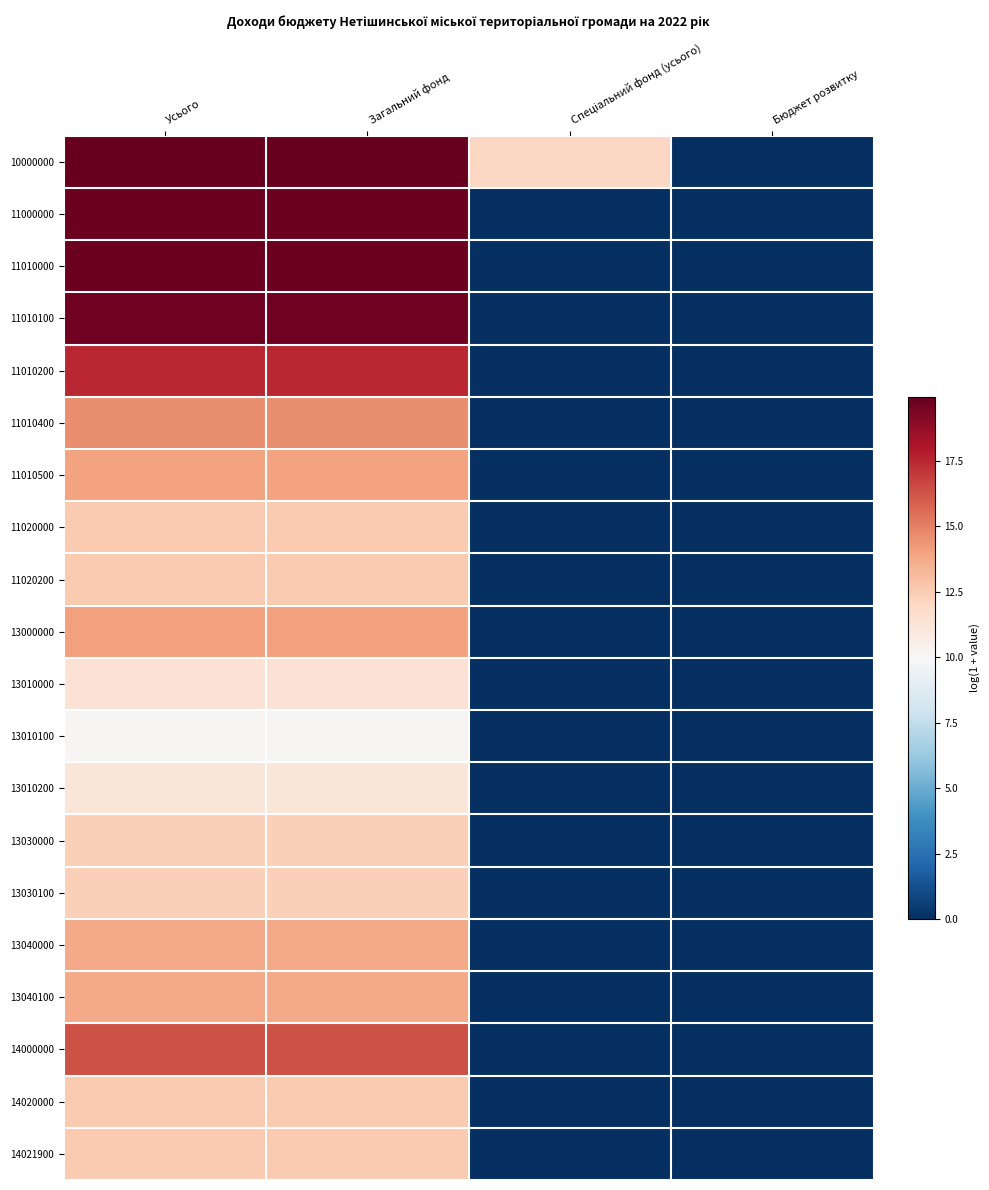

Between Усього and Бюджет розвитку, which series saw the biggest shift?

10000000